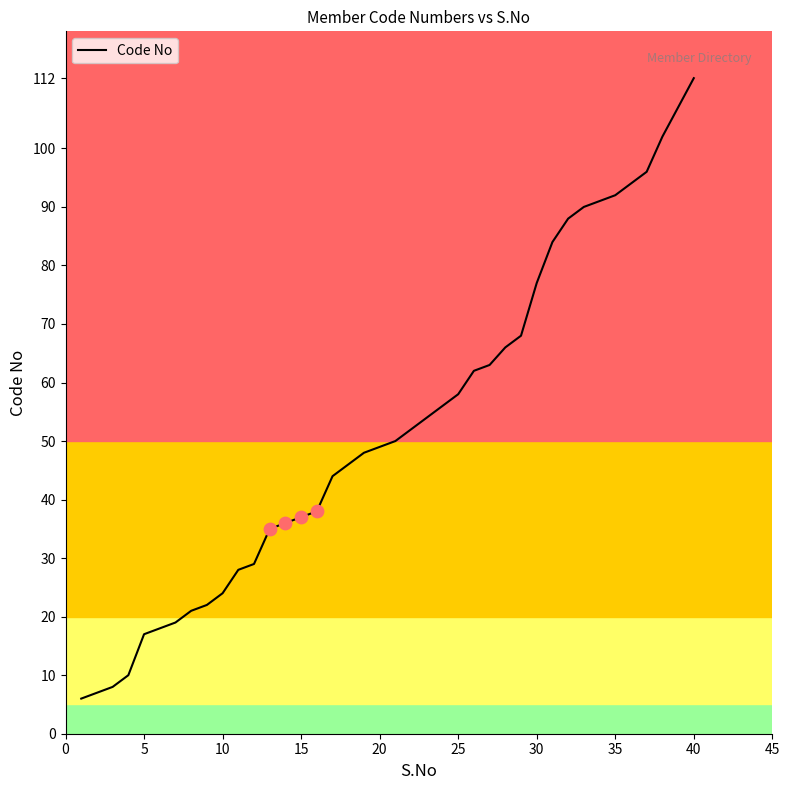

What is the greatest value displayed?

112